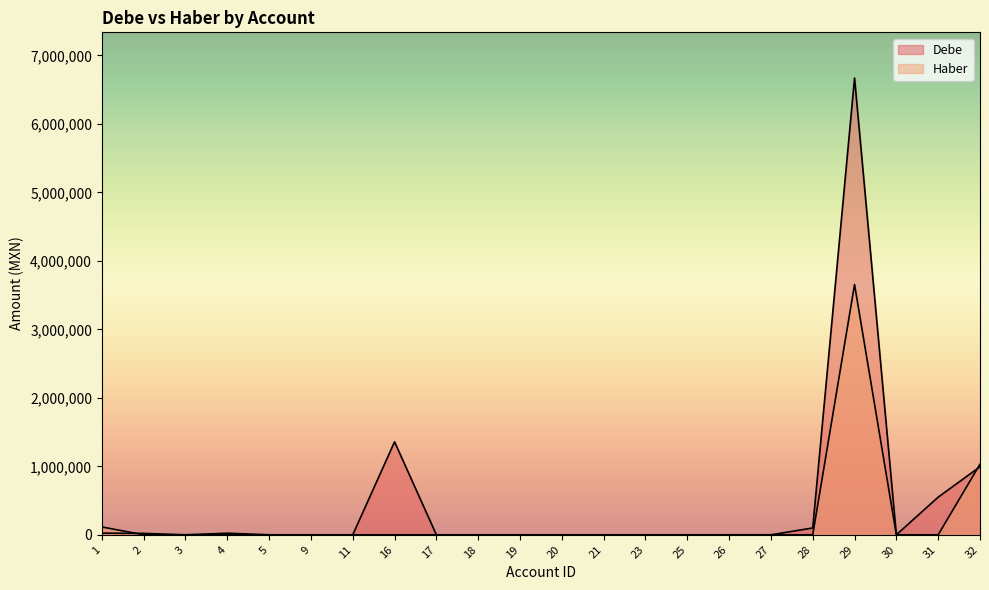

Where is the first local maximum for Haber?

4